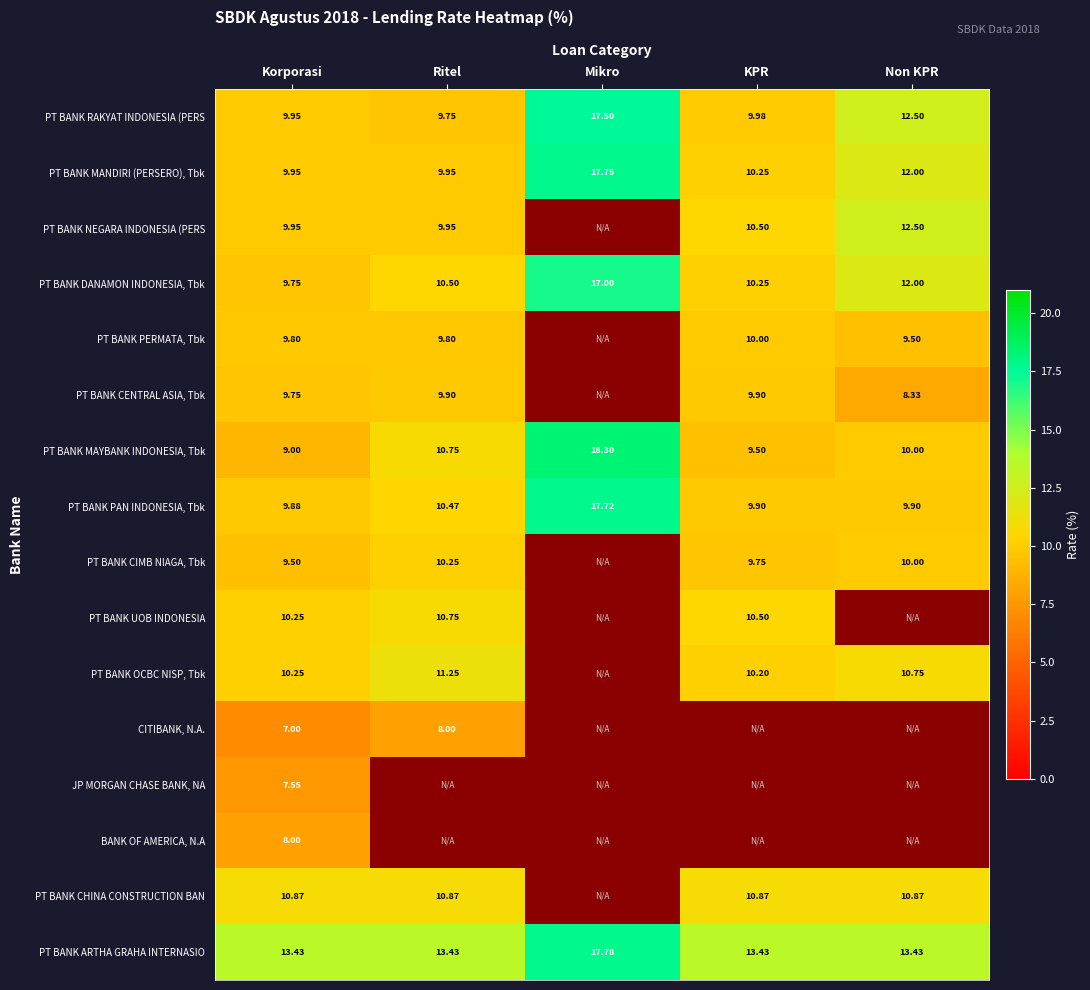

How many series are shown in this chart?

16